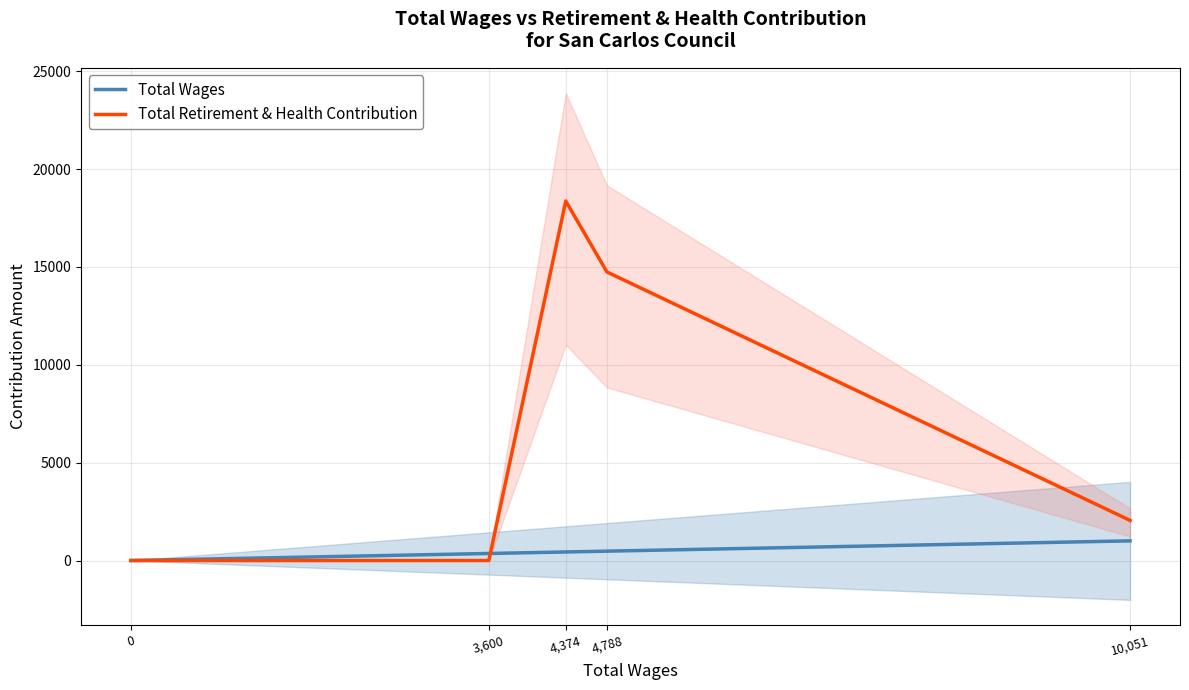

What position from the left is 4,374?

3